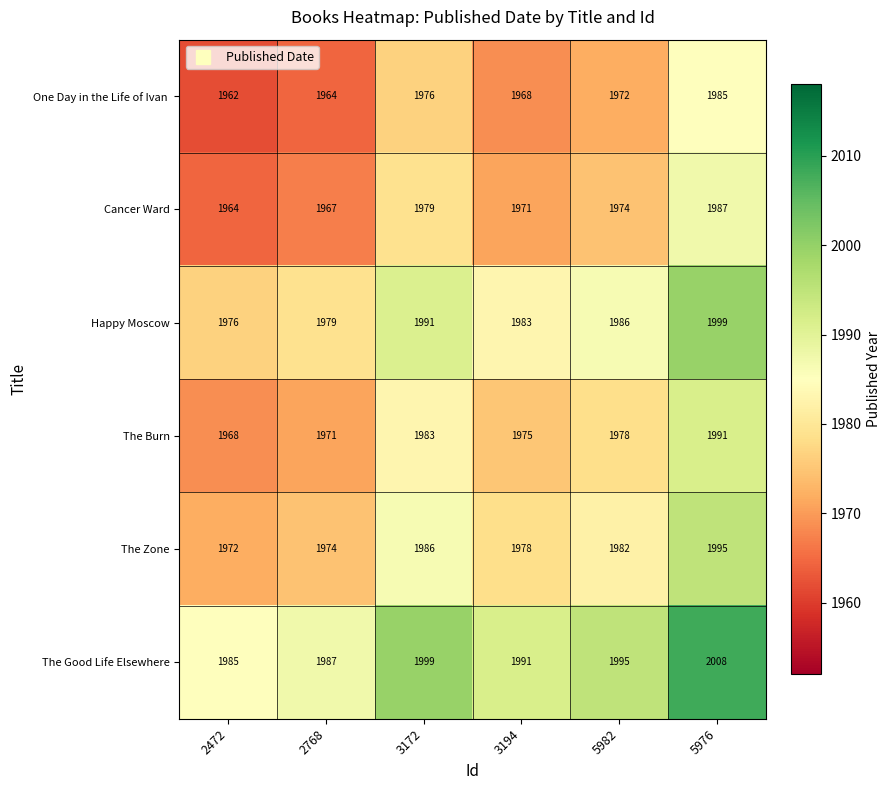

At which label does Happy Moscow first exceed 1986?

3172